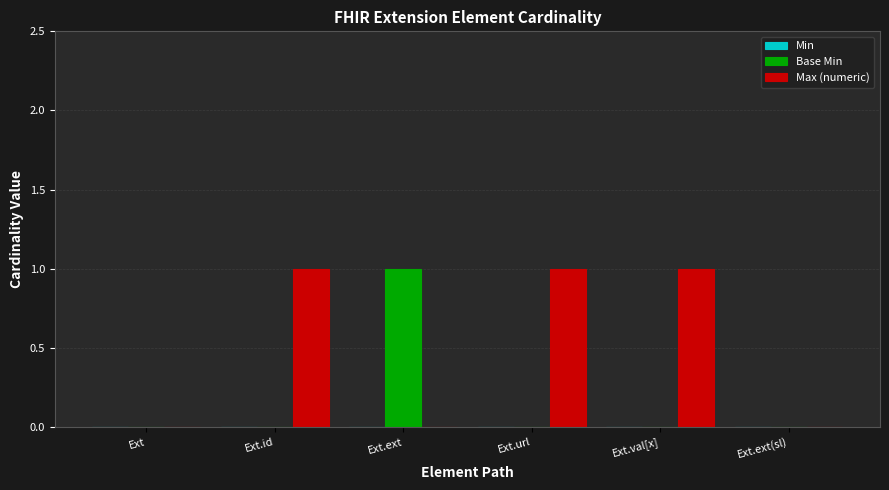

Is it true that Max (numeric) equals 2 at Ext.val[x]?

False